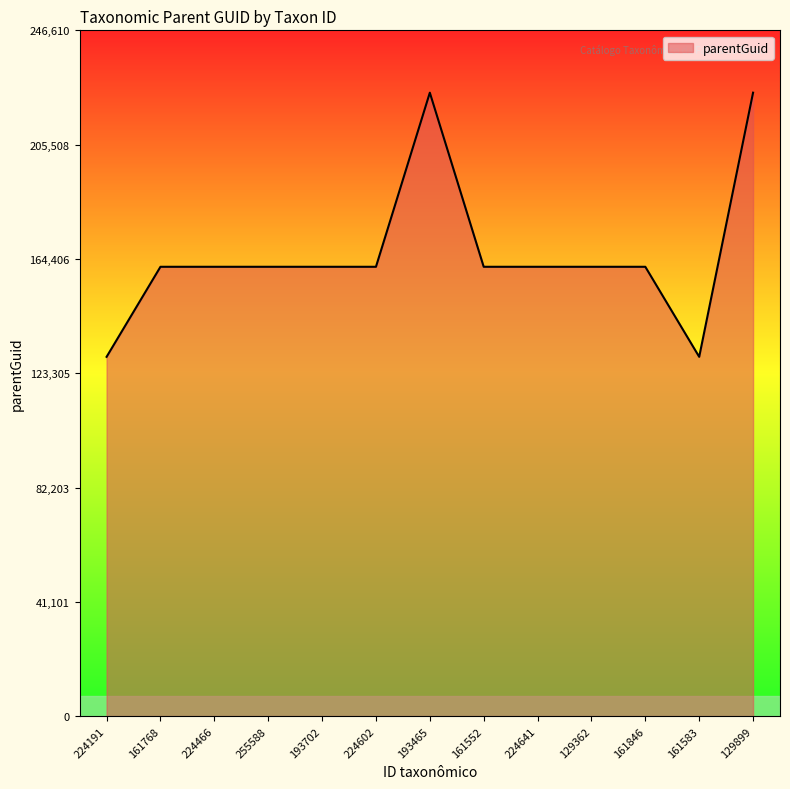

How many distinct data groups are displayed?

1